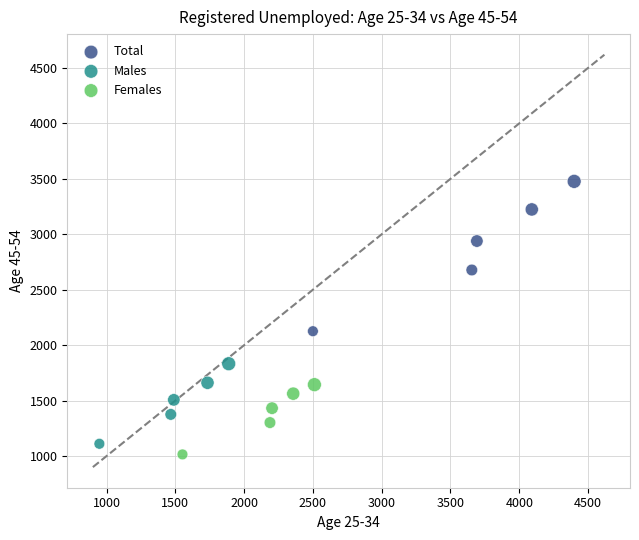

Which series reaches the maximum Y coordinate?

Total